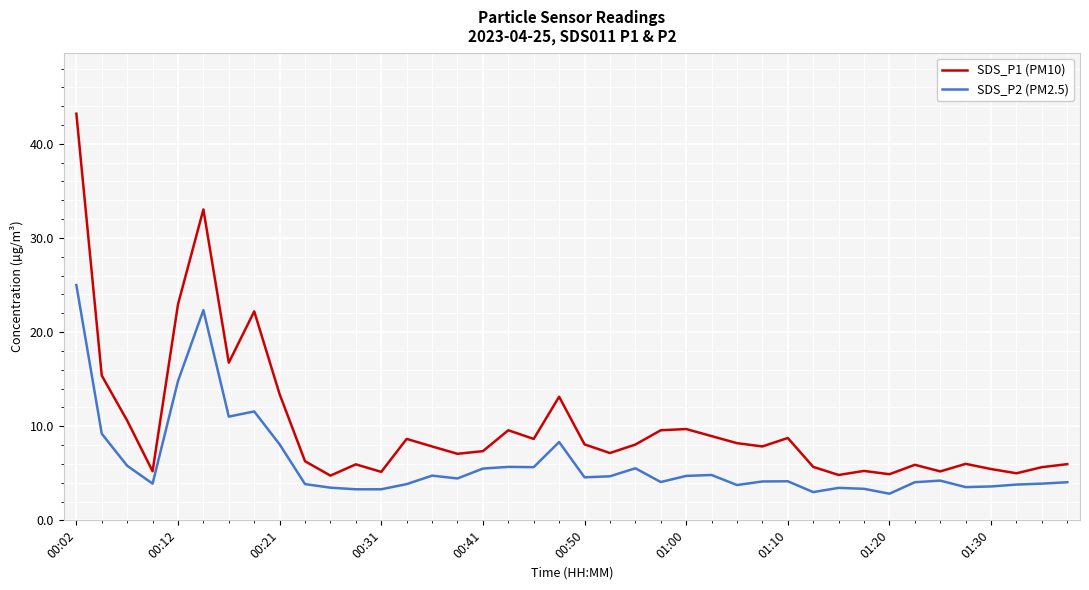

Which series has the widest spread of values?

SDS_P1 (PM10)